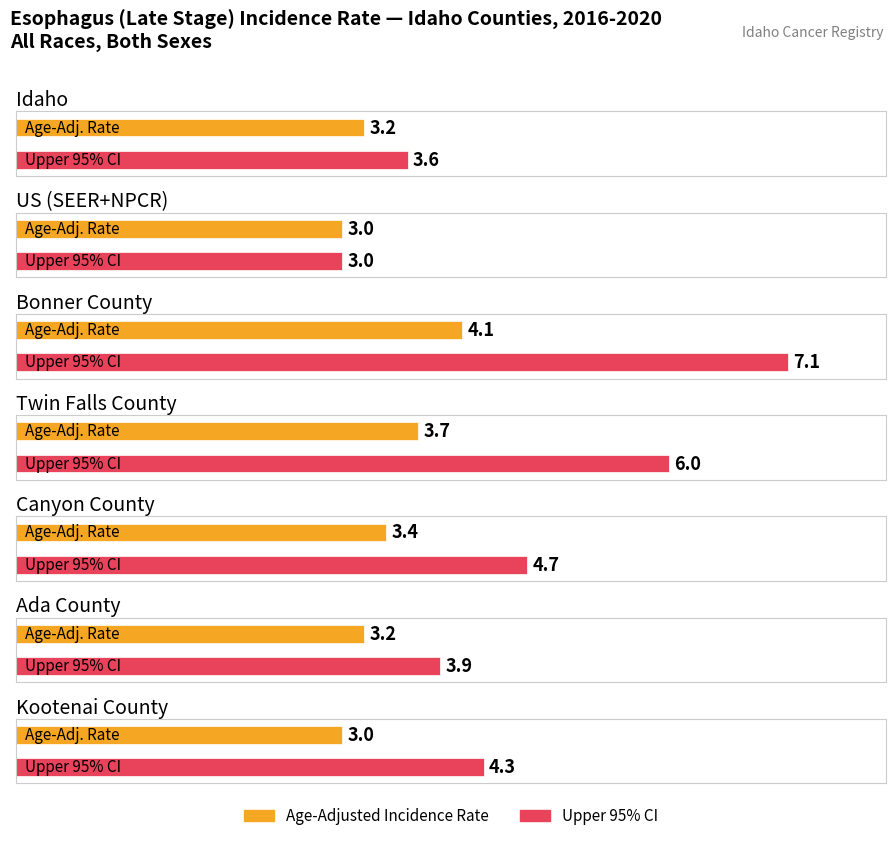

True or false: Upper 95% CI has a value of 2.5 at Bonner County.

False